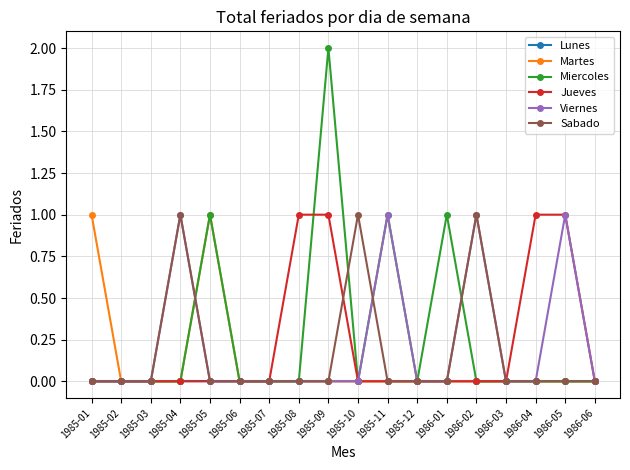

What is the difference between the maximum and second lowest values in the Martes series?

1